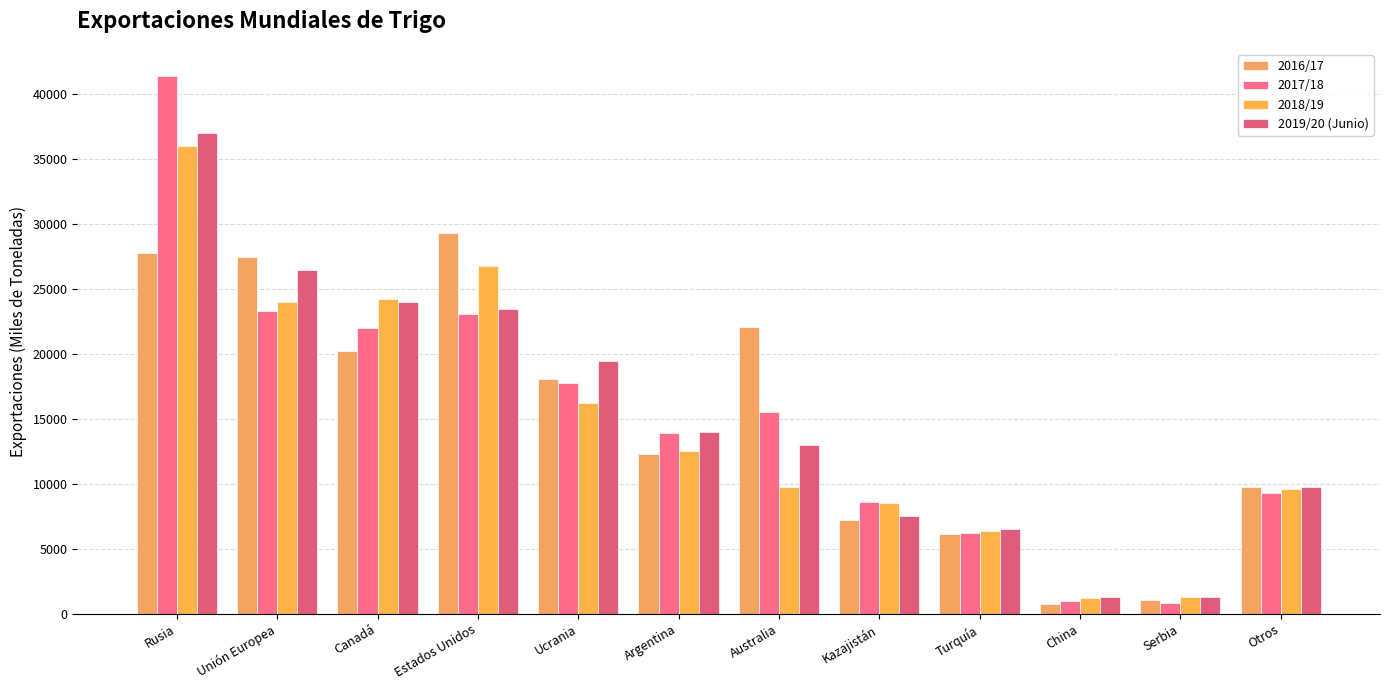

Which series has the widest spread of values?

2017/18